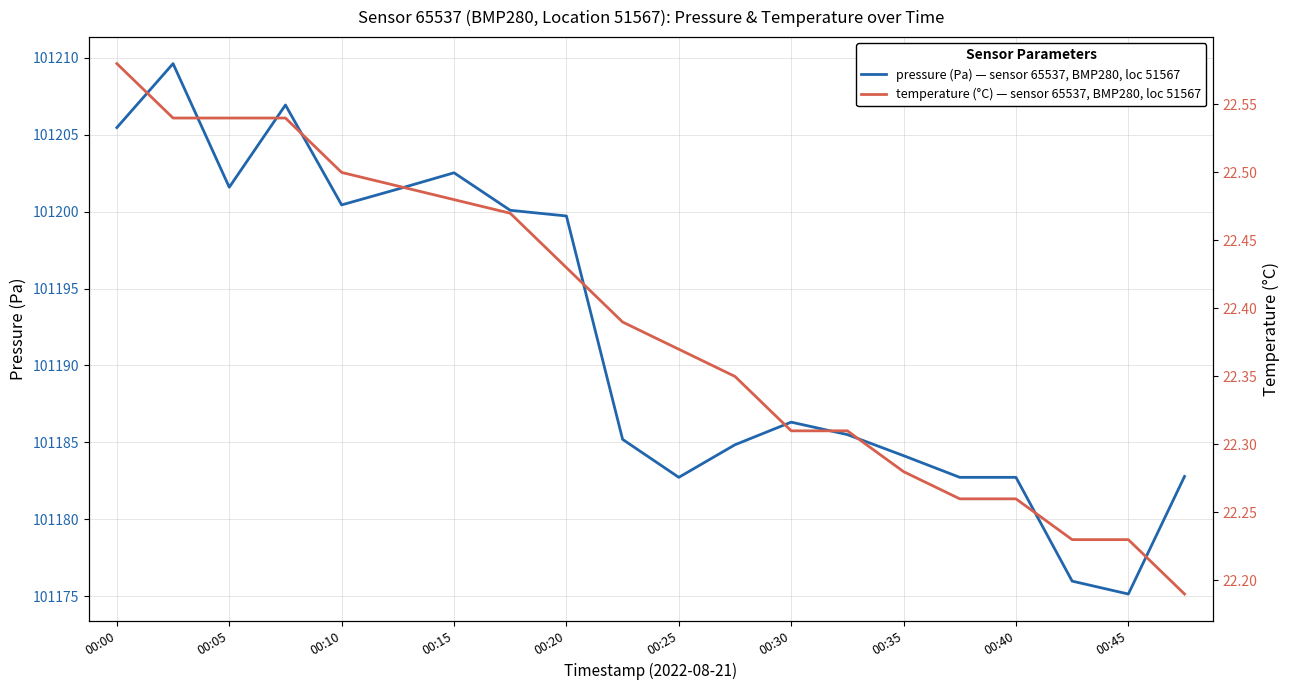

Reading left to right, what are all the values shown in this chart?

pressure (Pa) — sensor 65537, BMP280, loc 51567: 101205.5	101209.6	101201.6	101206.9	101200.4	101201.5	101202.5	101200.1	101199.7	101185.2	101182.7	101184.8	101186.3	101185.5	101184.1	101182.7	101182.7	101176.0	101175.1	101182.8
temperature (°C) — sensor 65537, BMP280, loc 51567: 22.6	22.5	22.5	22.5	22.5	22.5	22.5	22.5	22.4	22.4	22.4	22.4	22.3	22.3	22.3	22.3	22.3	22.2	22.2	22.2